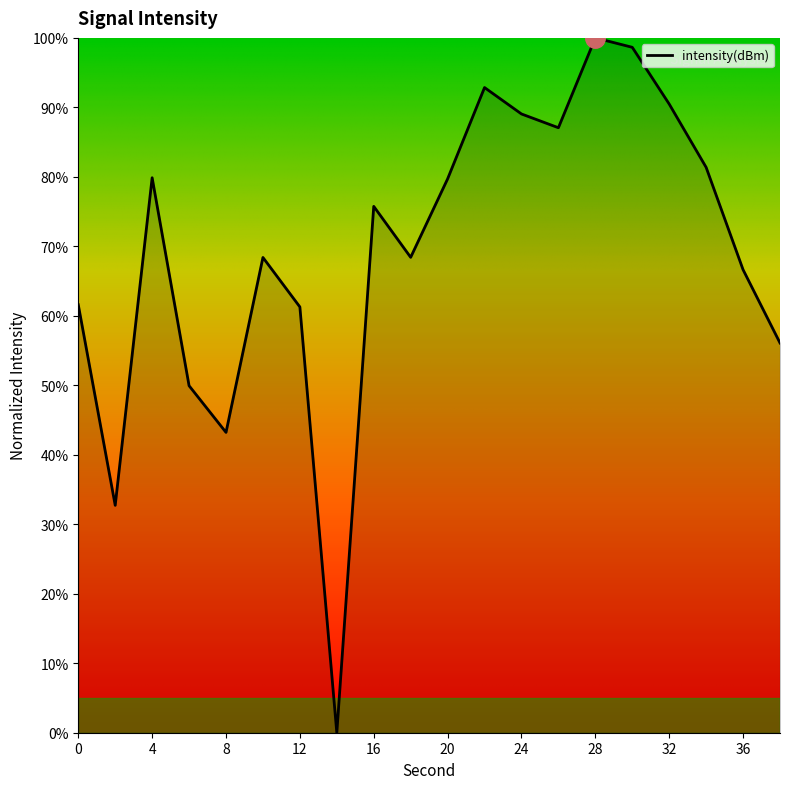

True or false: the data has more than 2 interior local peaks.

True